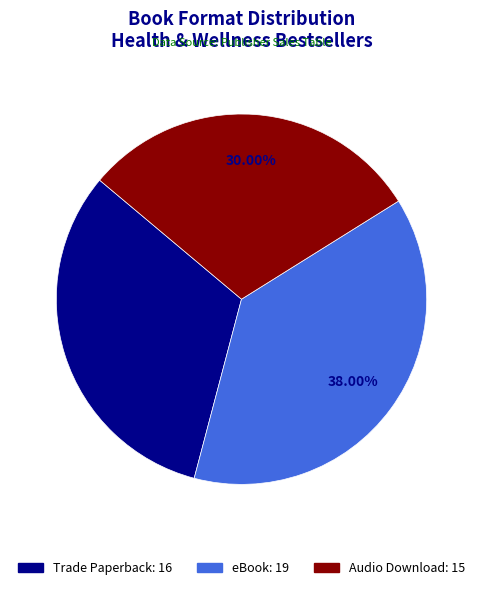

Which slice is the largest?

eBook